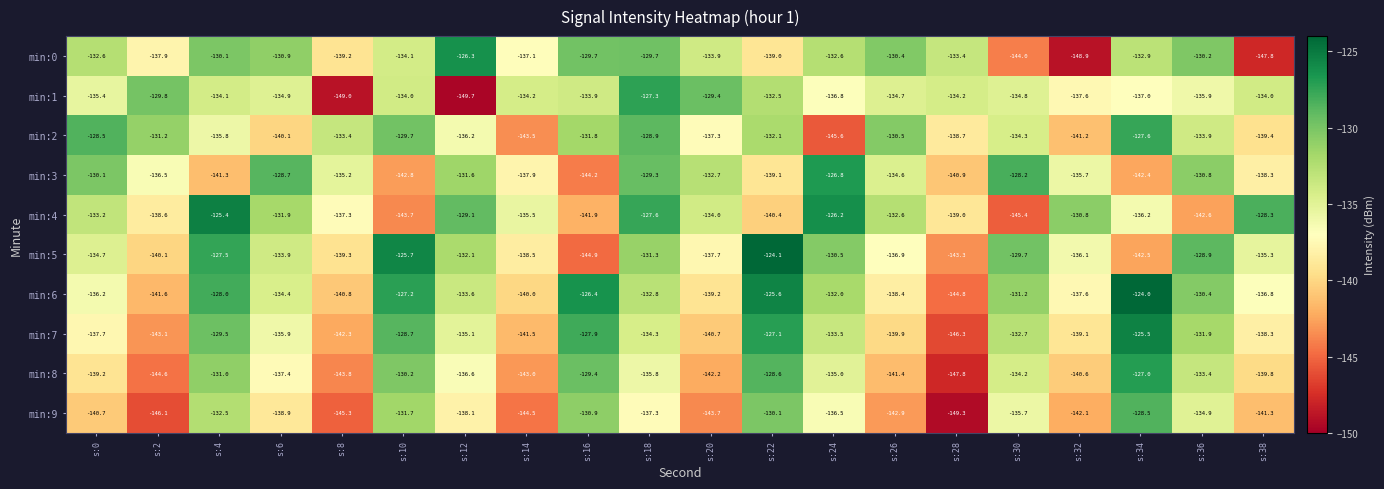

Which category has the highest value in the min:1 series?

s:18